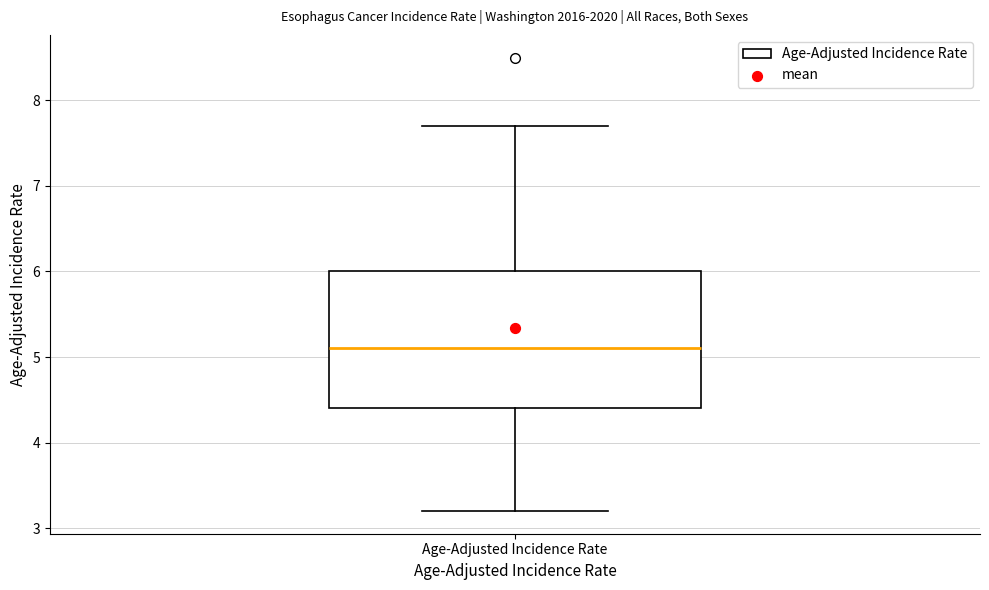

Transcribe this box plot: give where the median line is, the range the box spans, and where the two whiskers end, as read against the y-axis. The values are not printed on the chart, so give them approximately, as read against the axis.

median 5.1, box 4.4 to 6.0, whiskers 3.2 to 7.7